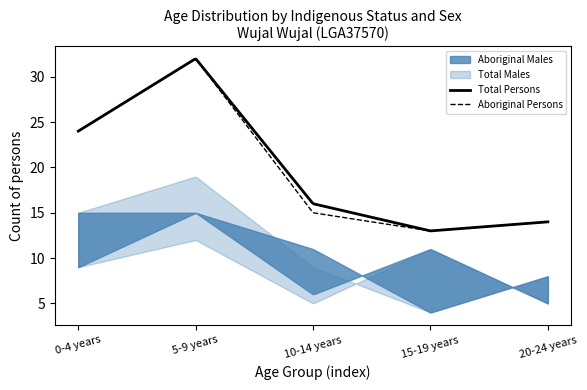

What is the minimum value for Aboriginal Persons?

13.0